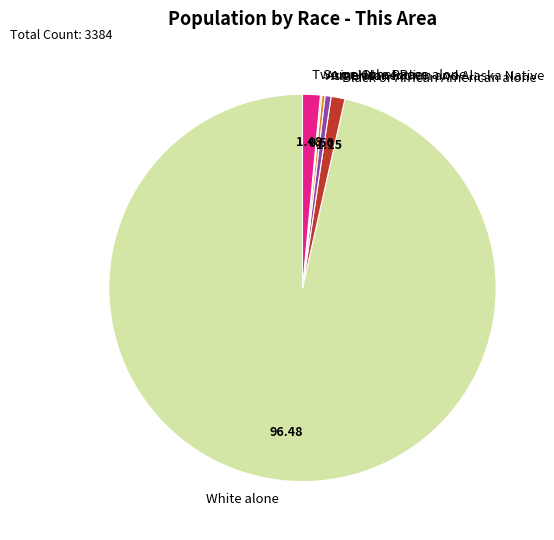

Which category has the biggest portion of the pie?

White alone